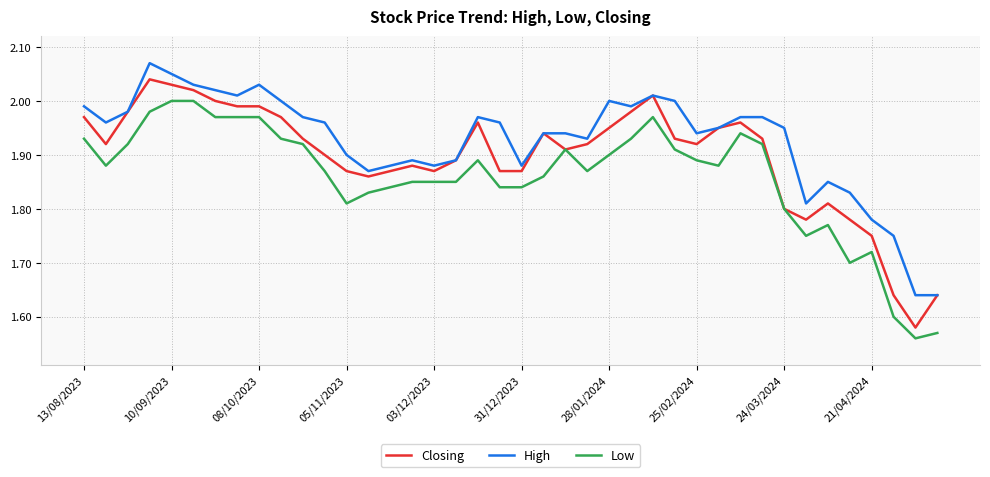

Which series has the largest total across all categories?

High